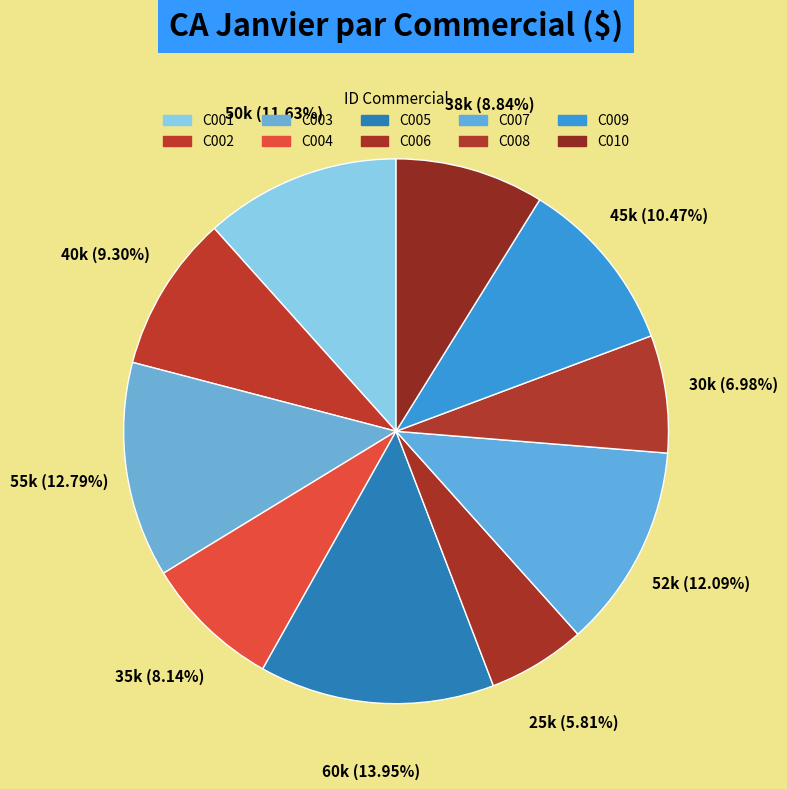

Is it true that C003 is 13% of the pie?

True